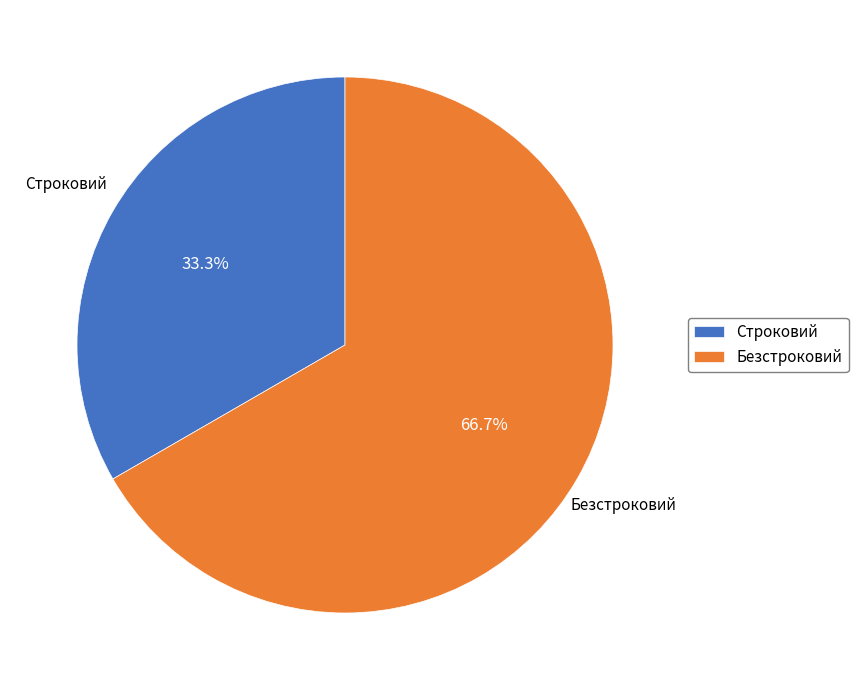

Do Безстроковий and Строковий together represent more than half of the pie?

Yes